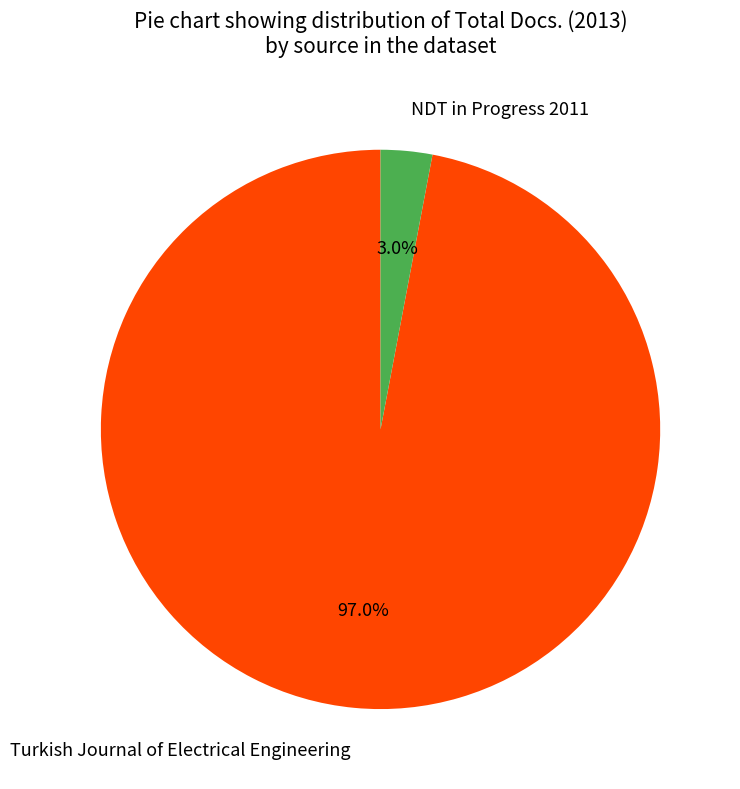

What percentage is the Turkish Journal of Electrical Engineering slice, to the nearest percent?

97%